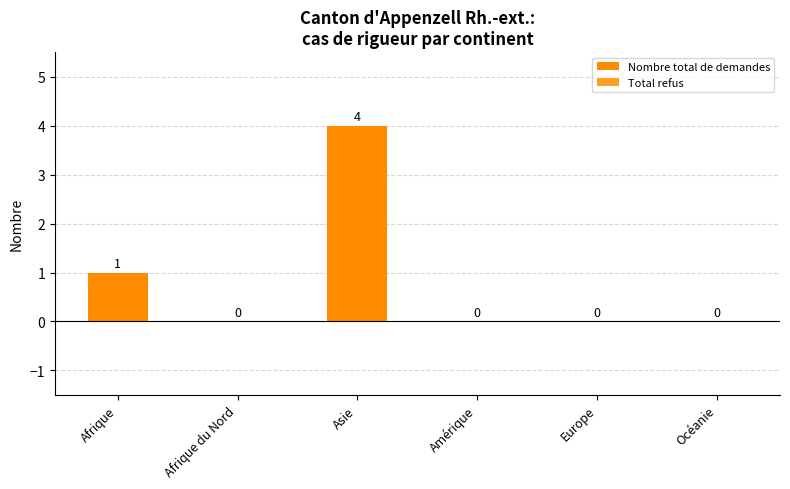

Is it true that Total approbations equals 1 at Afrique?

False